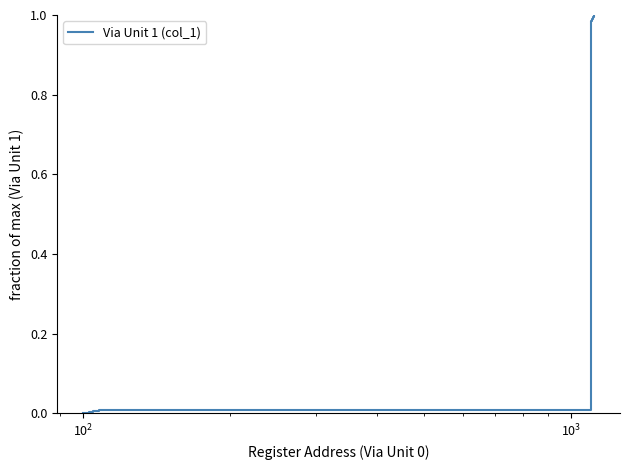

Does the chart display data point markers on the line(s)?

No